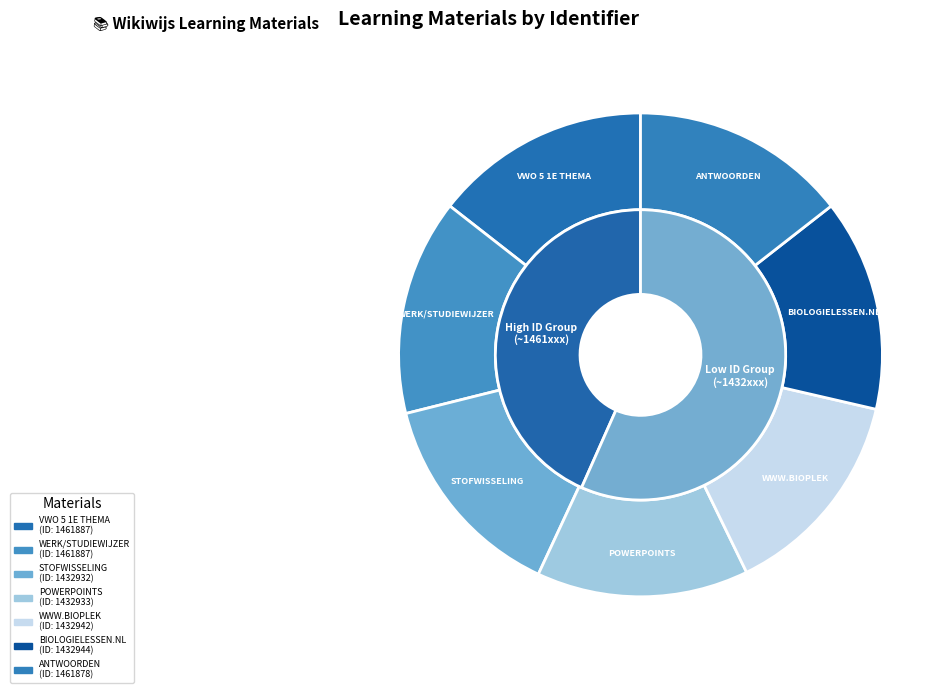

Is it true that POWERPOINTS is 14% of the pie?

True